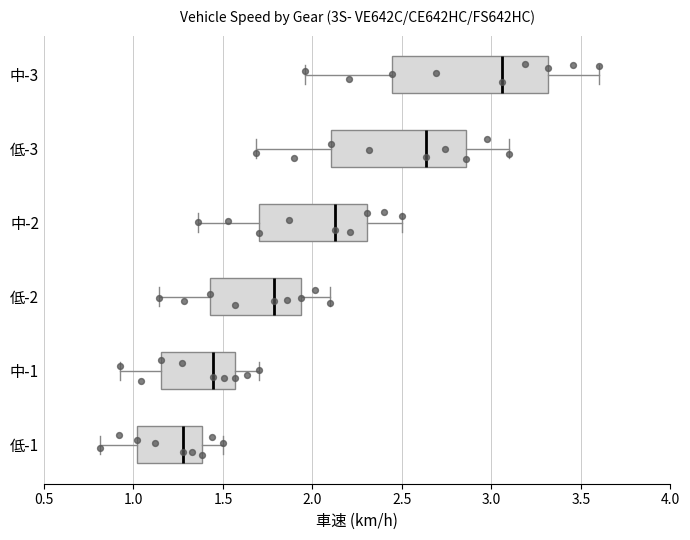

Which box's median line is the furthest to the right?

中-3